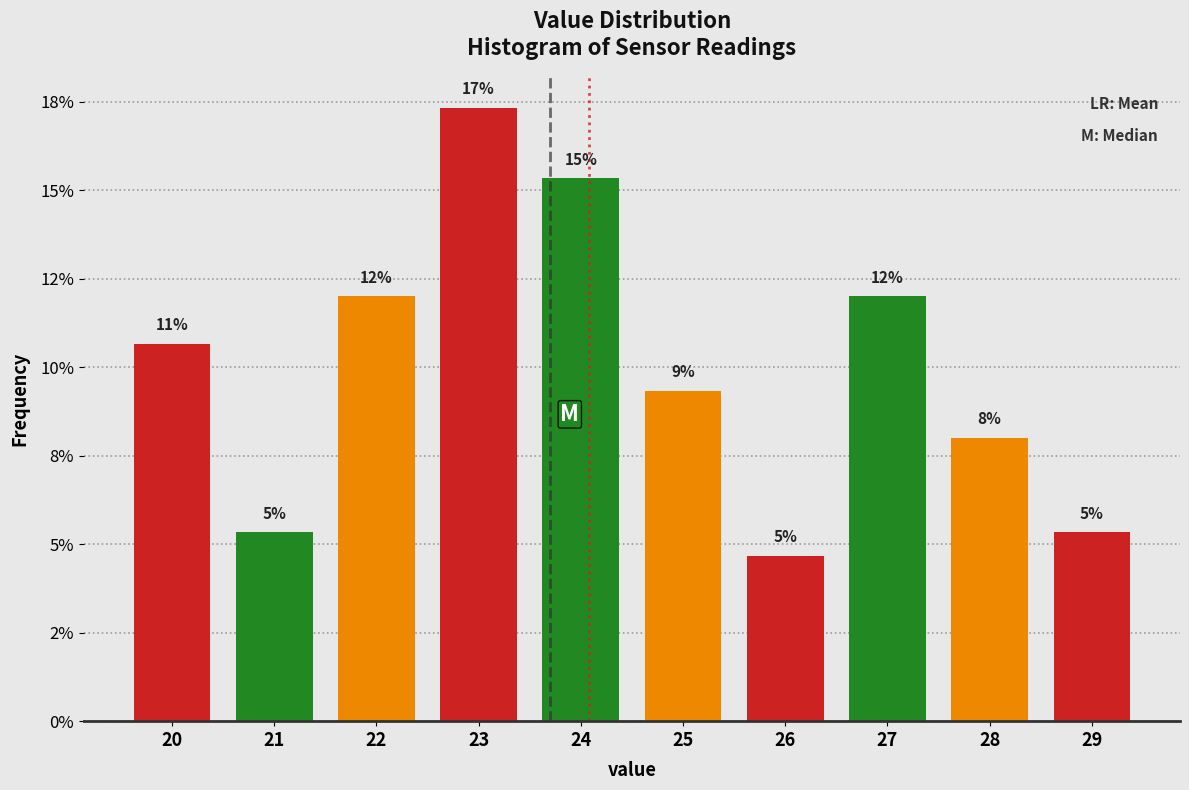

Does the chart contain any negative values?

No